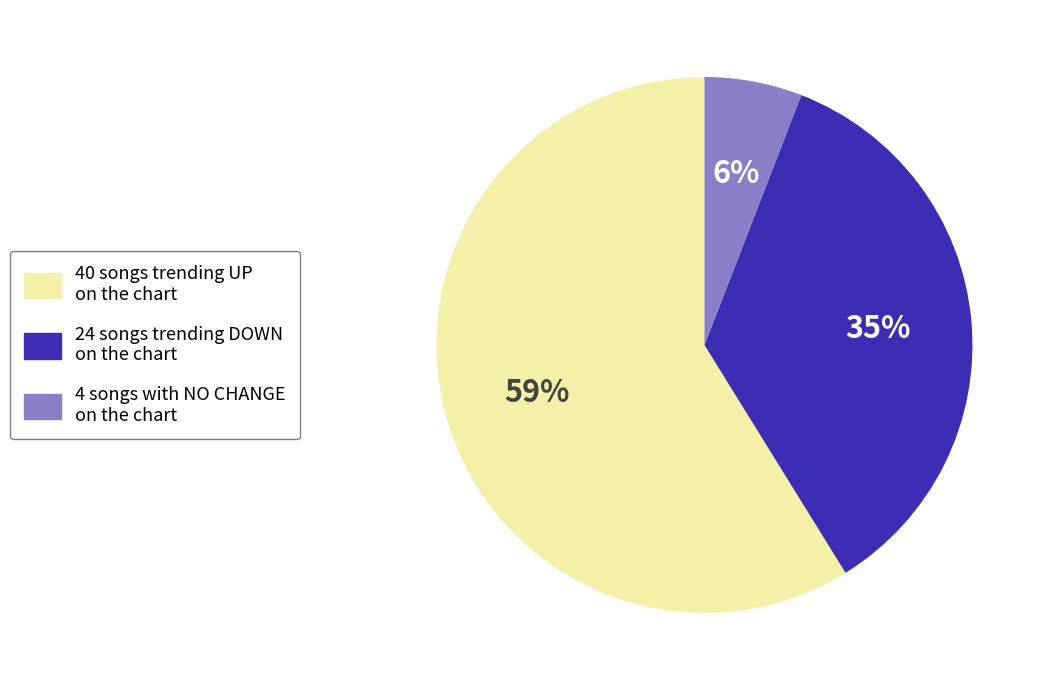

To the nearest percent, what is the difference between the largest and smallest slice percentages?

53%